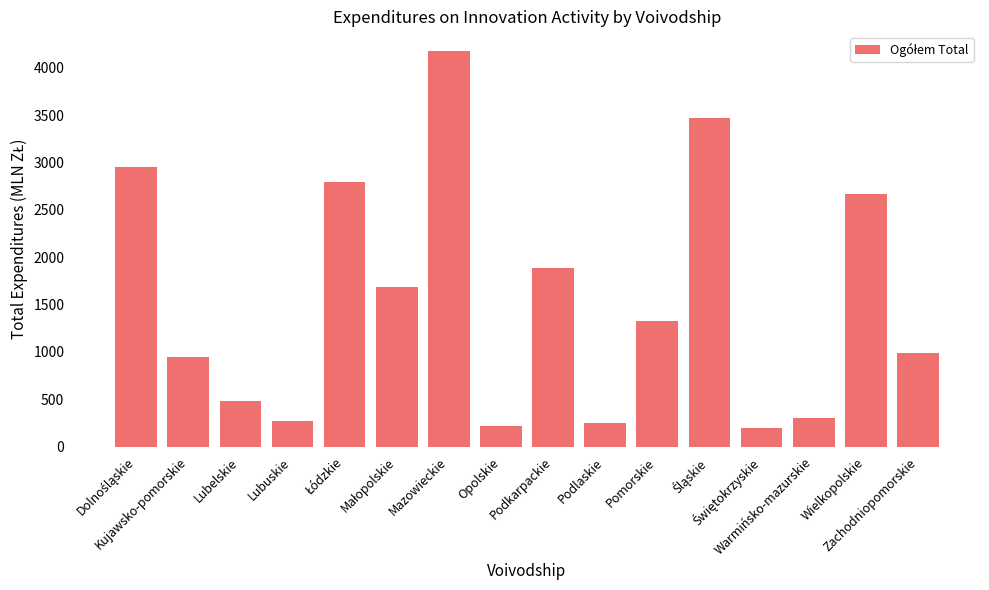

At which category does the chart reach its peak across all series?

Mazowieckie